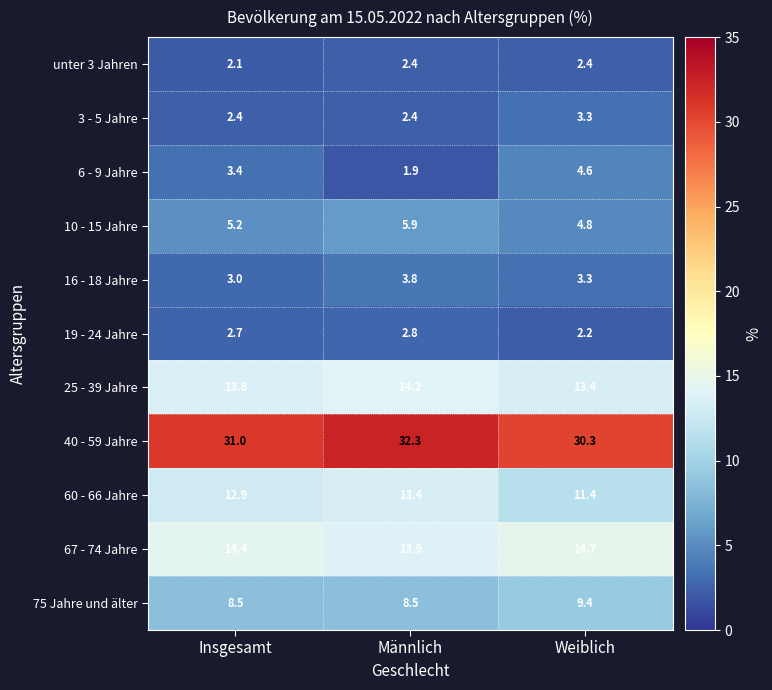

Between Insgesamt and Männlich, which series saw the biggest shift?

6 - 9 Jahre